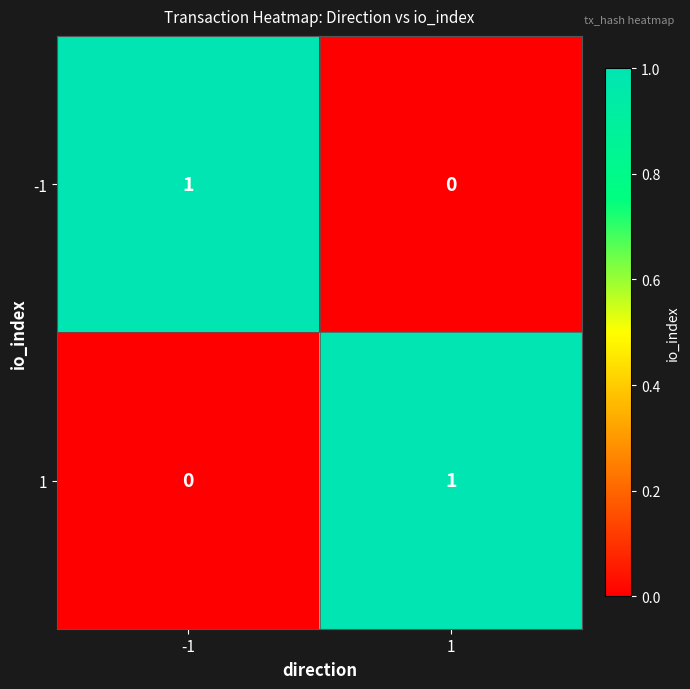

Rank the series at -1 from highest to lowest value.

-1, 1